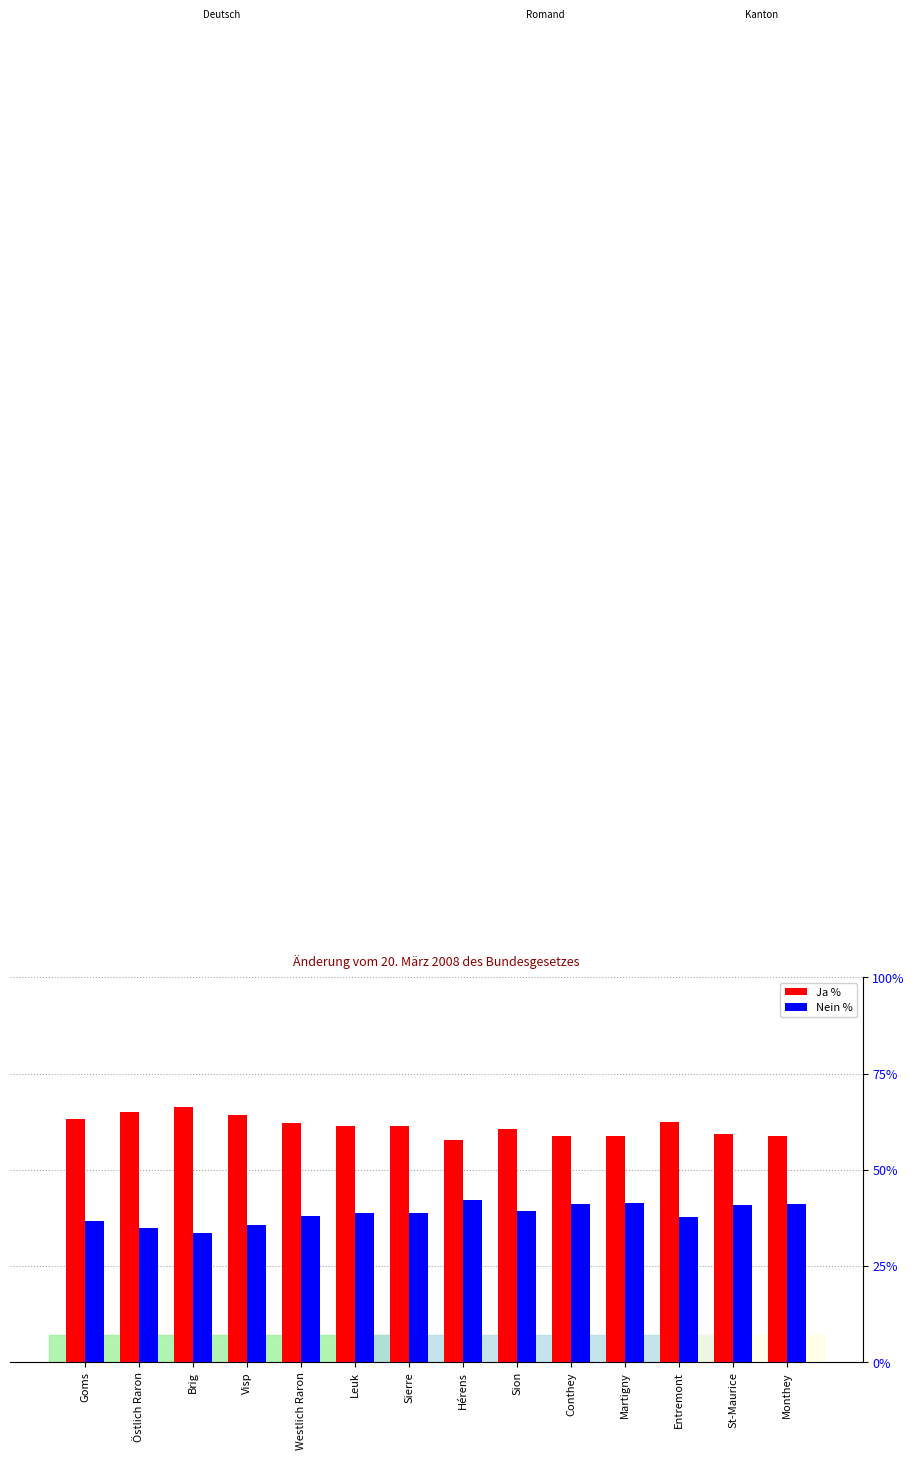

Which series has the largest total across all categories?

Ja %